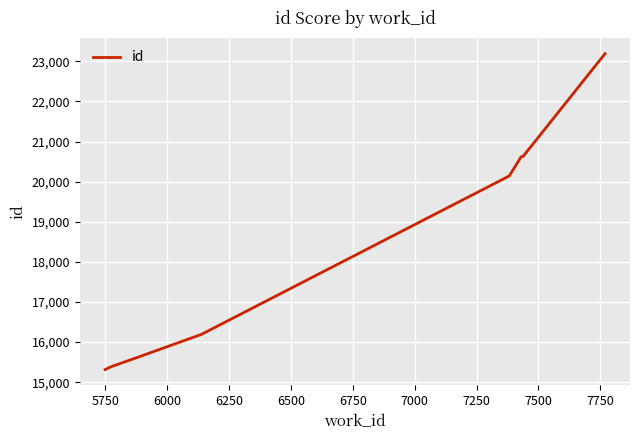

True or false: there are more than 2 points higher than both neighbors.

False